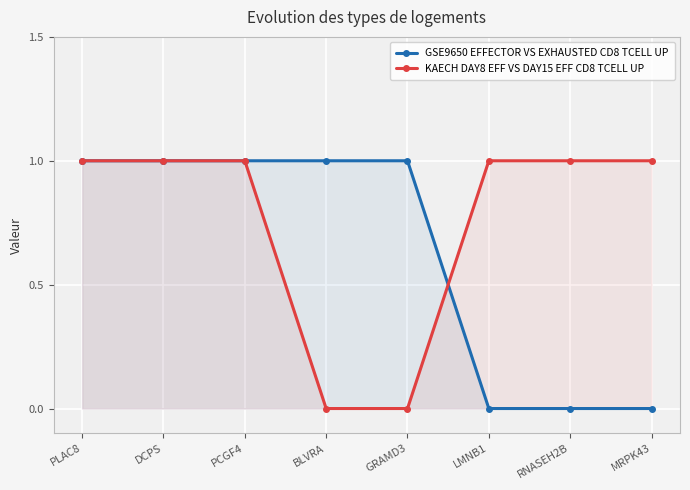

Where do GSE9650 EFFECTOR VS EXHAUSTED CD8 TCELL UP and KAECH DAY8 EFF VS DAY15 EFF CD8 TCELL UP first cross each other?

GRAMD3 and LMNB1